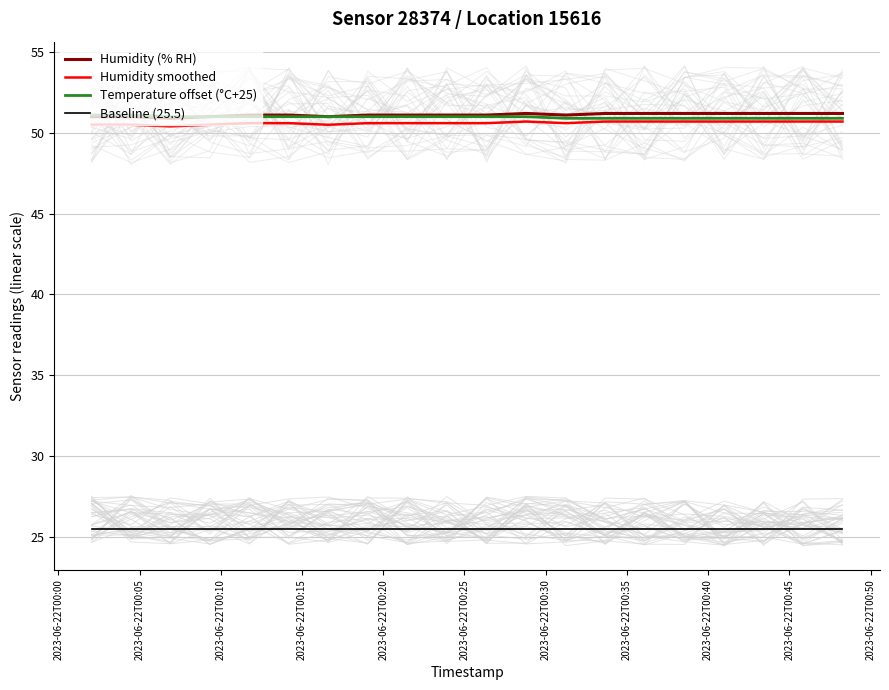

How many lines are shown in the chart?

4